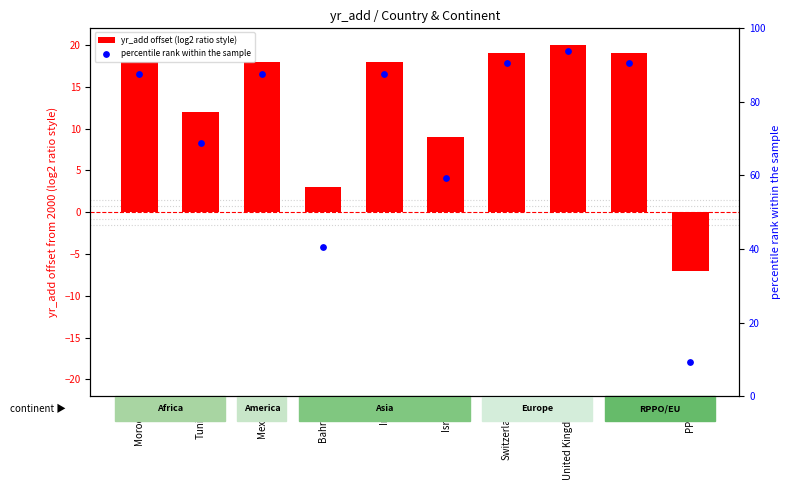

Is the value of yr_add offset (log2 ratio style) at Bahrain greater than the value of percentile rank within the sample at Tunisia?

No